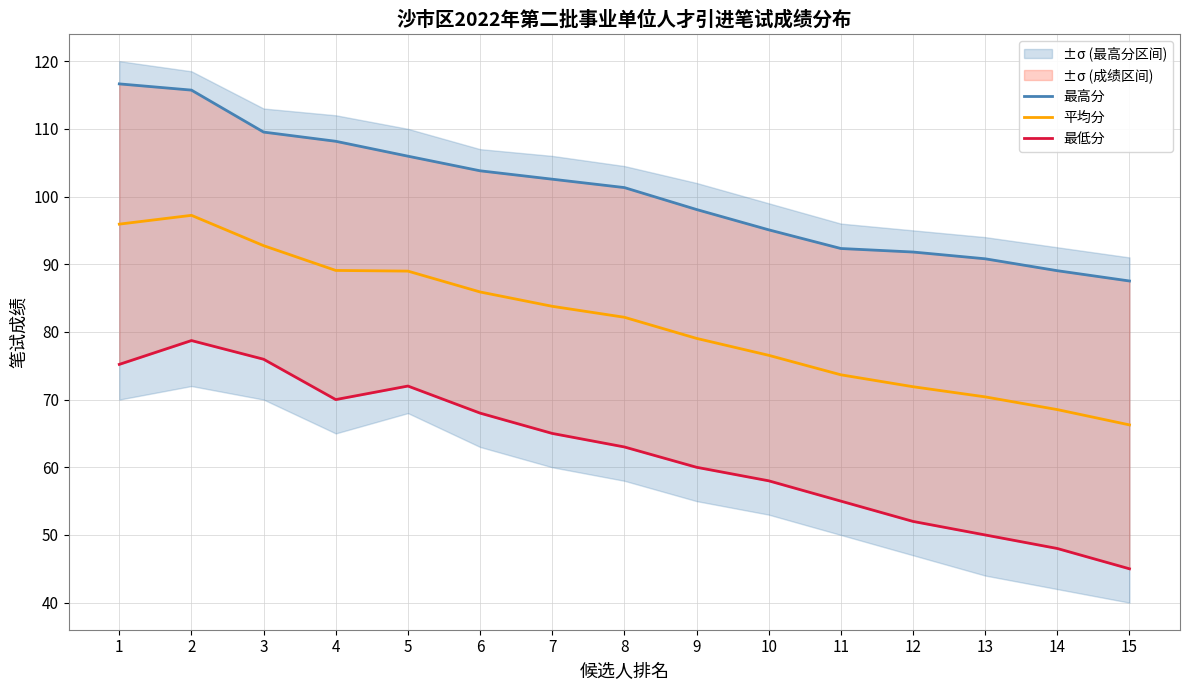

Reading right to left, what are all the values shown in this chart?

最高分: 15=87.5	14=89.0	13=90.8	12=91.8	11=92.3	10=95.1	9=98.1	8=101.3	7=102.6	6=103.8	5=106.0	4=108.2	3=109.5	2=115.7	1=116.6
平均分: 15=66.3	14=68.5	13=70.4	12=71.9	11=73.7	10=76.5	9=79.0	8=82.2	7=83.8	6=85.9	5=89.0	4=89.1	3=92.7	2=97.2	1=95.9
最低分: 15=45.0	14=48.0	13=50.0	12=52.0	11=55.0	10=58.0	9=60.0	8=63.0	7=65.0	6=68.0	5=72.0	4=70.0	3=76.0	2=78.7	1=75.2